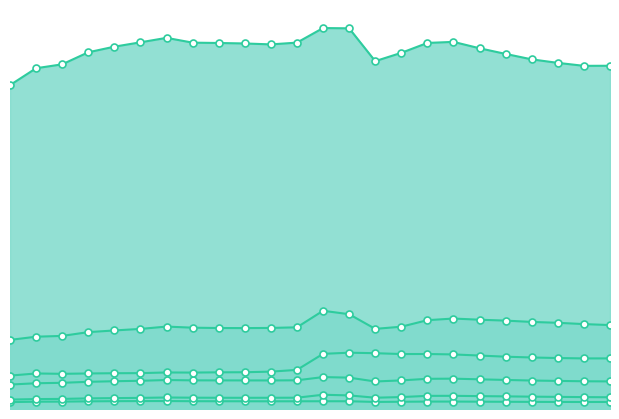

Rank the series at 15 from highest to lowest value.

AL, Telefonia, Financeiras, Idade até 25, Verificação Biométrica e Documentoscopia, Bancos e Cartões